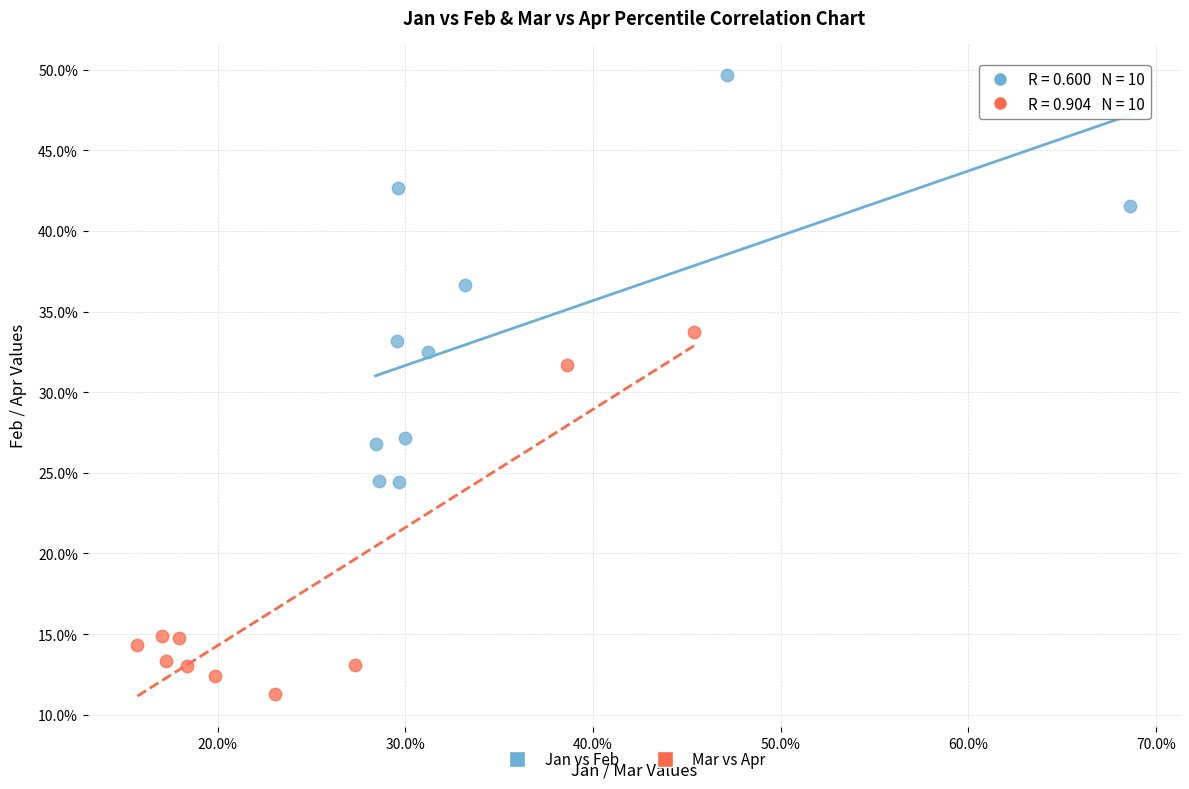

Which series contains the lowest Y value?

Mar vs Apr